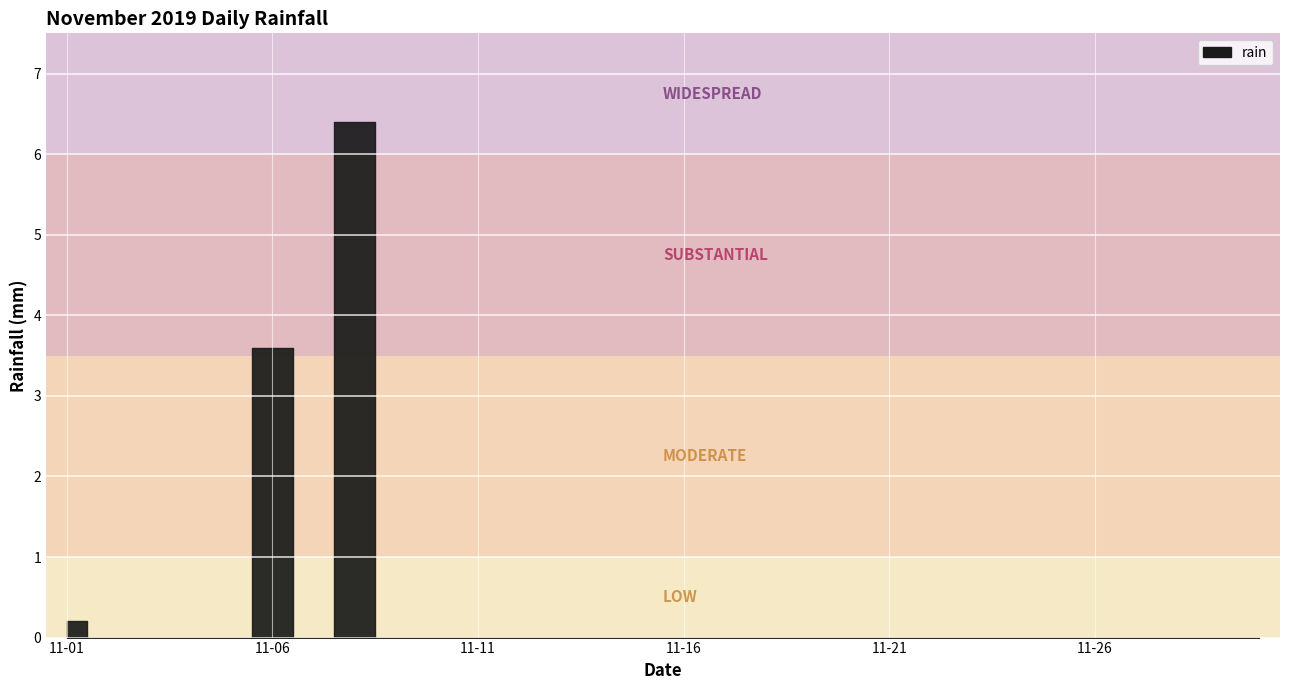

True or false: there are more than 2 points higher than both neighbors.

False